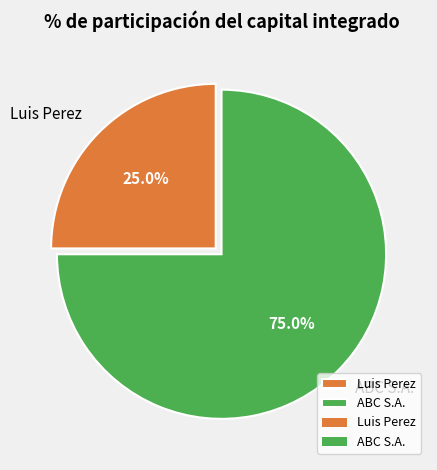

The ABC S.A. slice represents 75% of the pie. True or false?

True